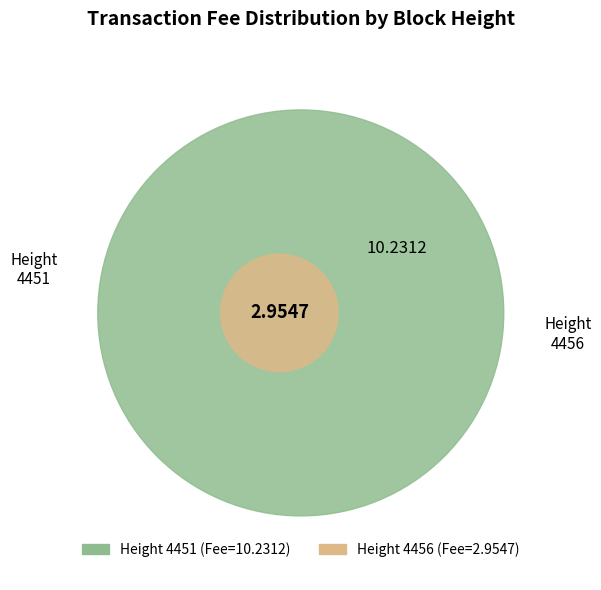

How many slices are in this pie chart?

2